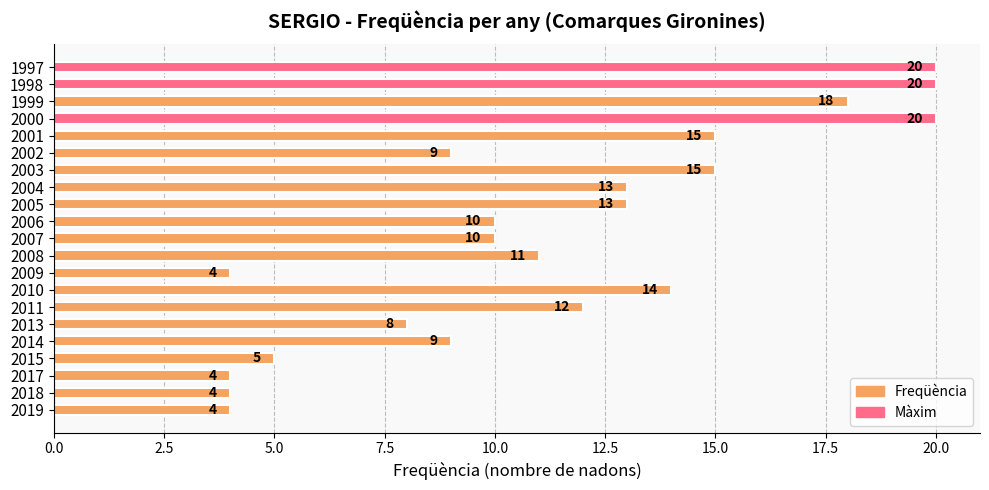

How many categories are shown in the chart?

21